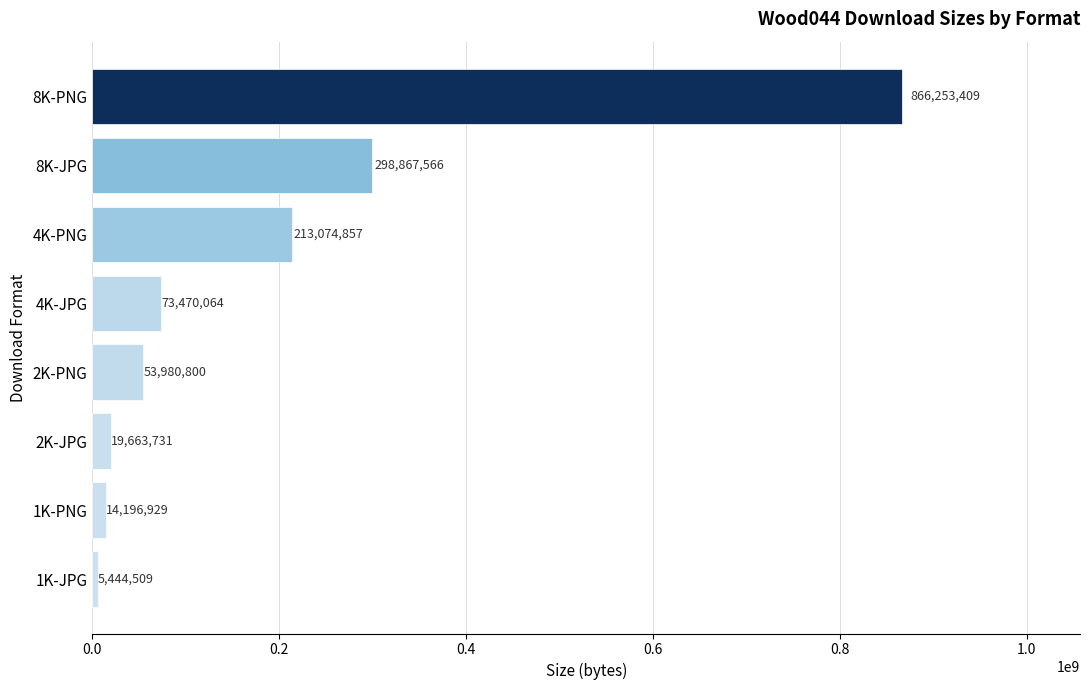

List the labels in order of value, smallest first.

1K-JPG, 1K-PNG, 2K-JPG, 2K-PNG, 4K-JPG, 4K-PNG, 8K-JPG, 8K-PNG